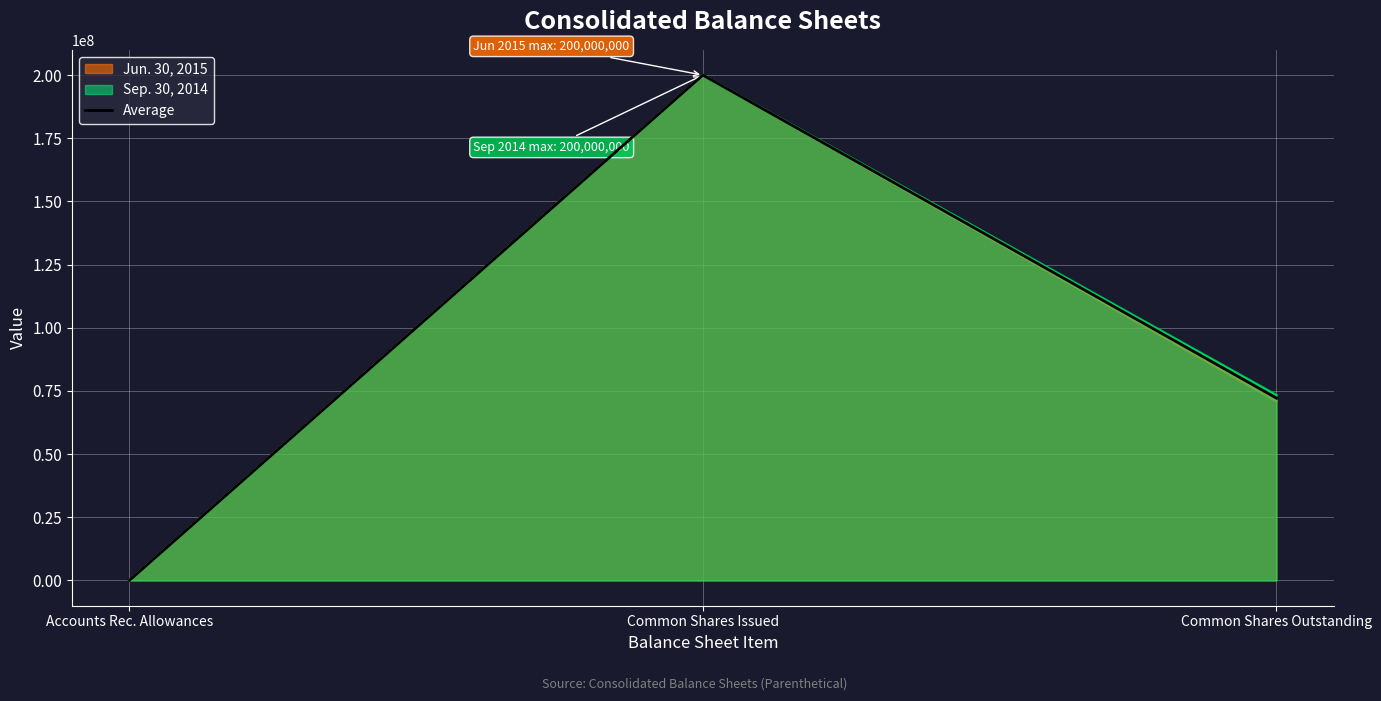

What is the sum of all values?

272200421.5